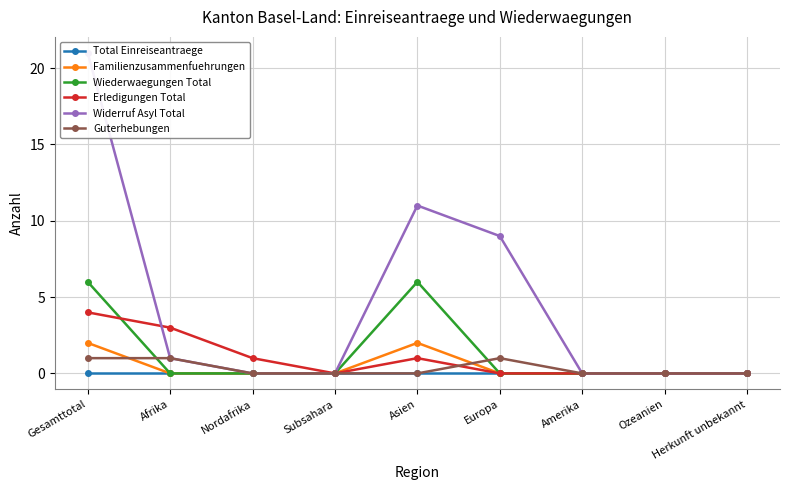

How many intersections are there between Guterhebungen and Familienzusammenfuehrungen?

2